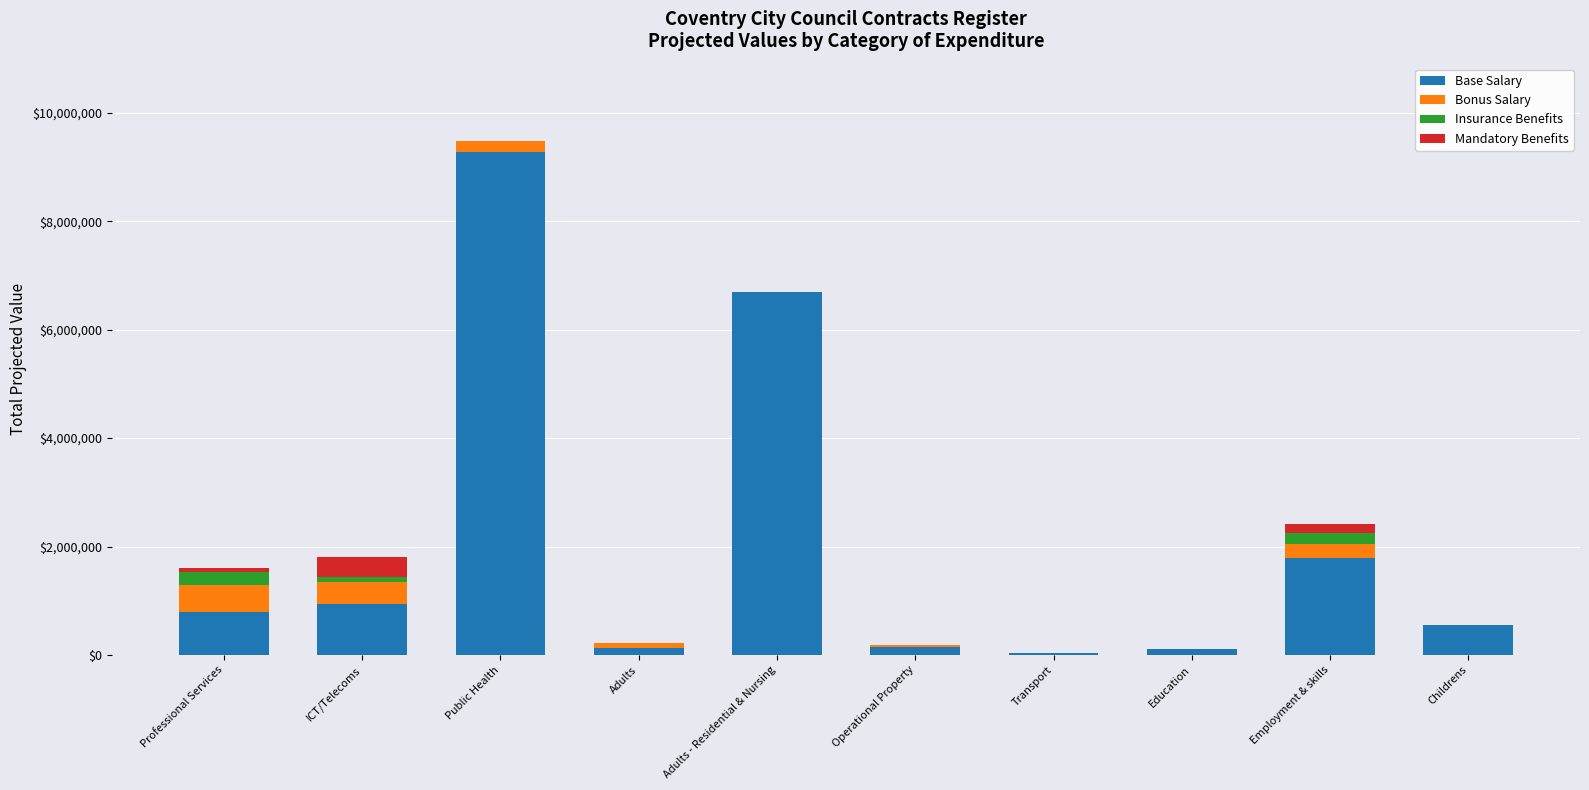

At which label does Base Salary reach its peak?

Public Health